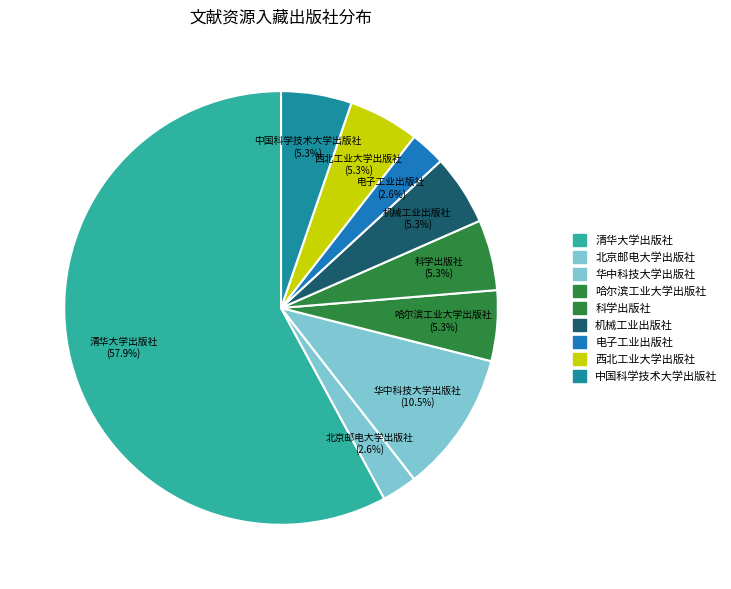

Do 科学出版社 and 电子工业出版社 together represent more than half of the pie?

No